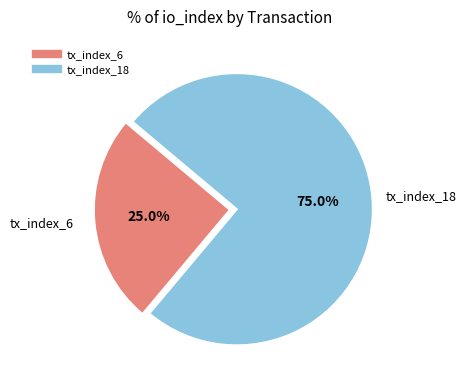

Does tx_index_18 account for over 50% of the chart?

Yes